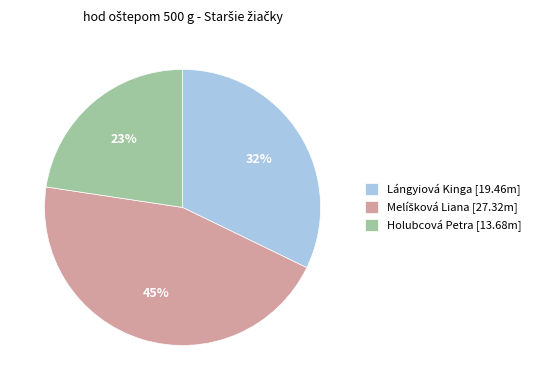

Is there any slice that represents more than half of the pie?

No